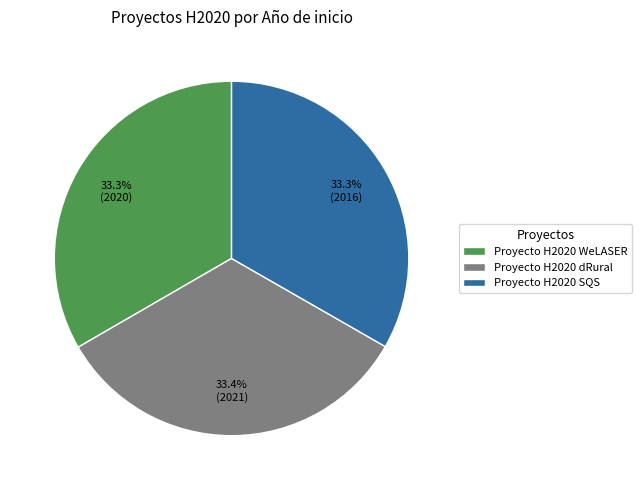

Combined, what portion of the pie is Proyecto H2020 dRural and Proyecto H2020 WeLASER?

66.7%